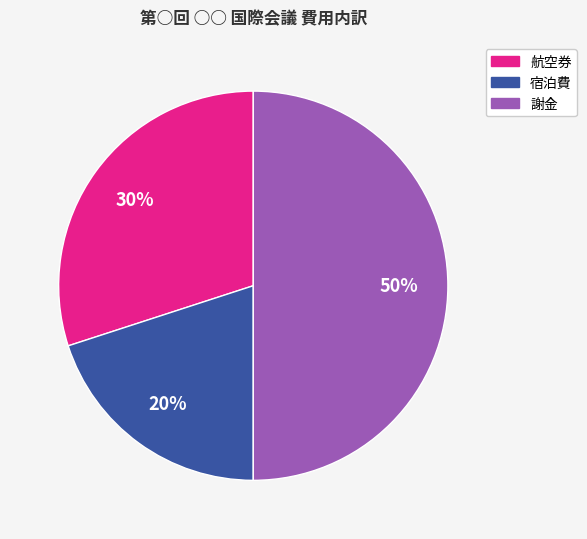

Rank the categories by value from lowest to highest.

宿泊費, 航空券, 謝金